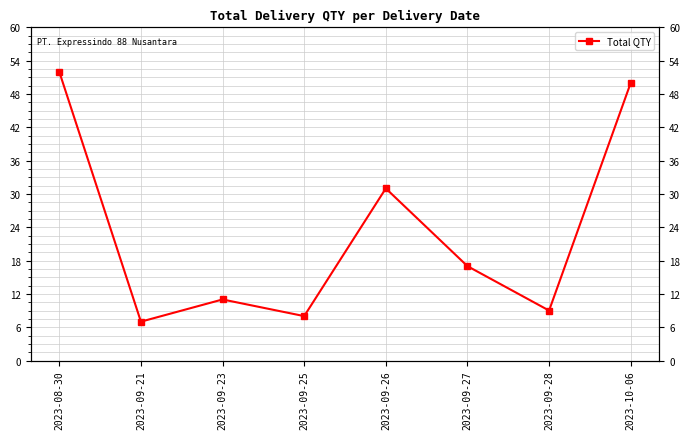

What position from the right is 2023-10-06?

1